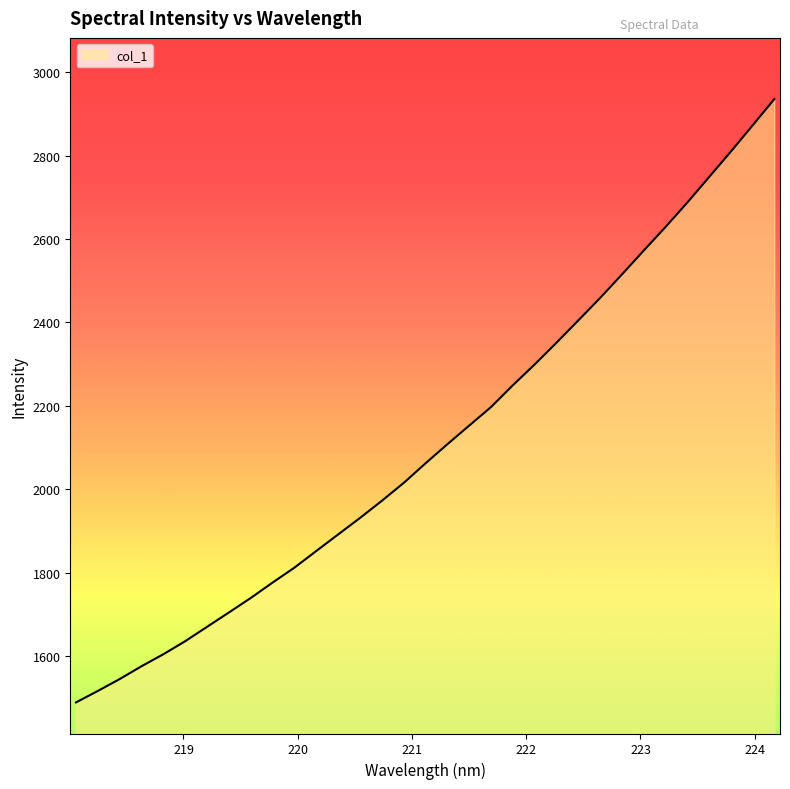

Reading left to right, what are all the values shown in this chart?

1489.7	1517.2	1545.7	1576.4	1605.2	1636.4	1670.8	1705.2	1739.9	1776.8	1812.6	1852.5	1892.1	1931.5	1972.5	2015.3	2062.3	2107.9	2152.6	2197.0	2249.2	2299.0	2351.1	2404.4	2458.2	2514.4	2571.7	2628.2	2686.8	2747.8	2809.0	2871.9	2935.2